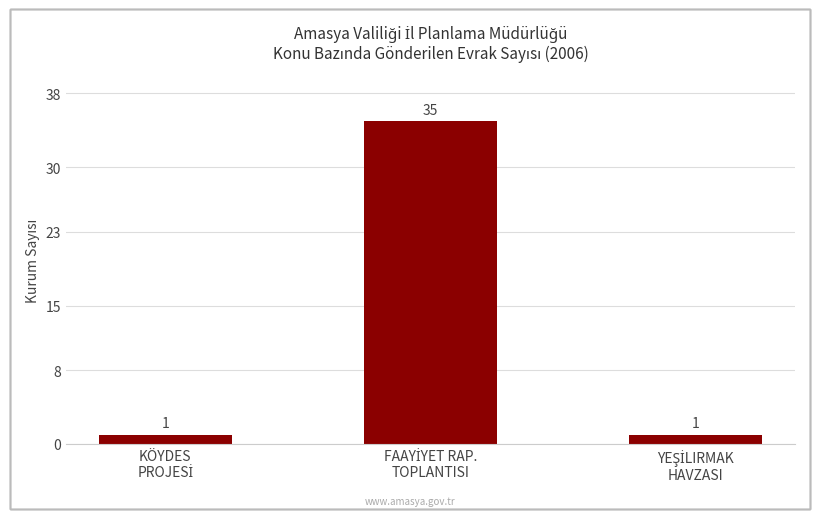

What is the value of the 2nd bar from the left?

35